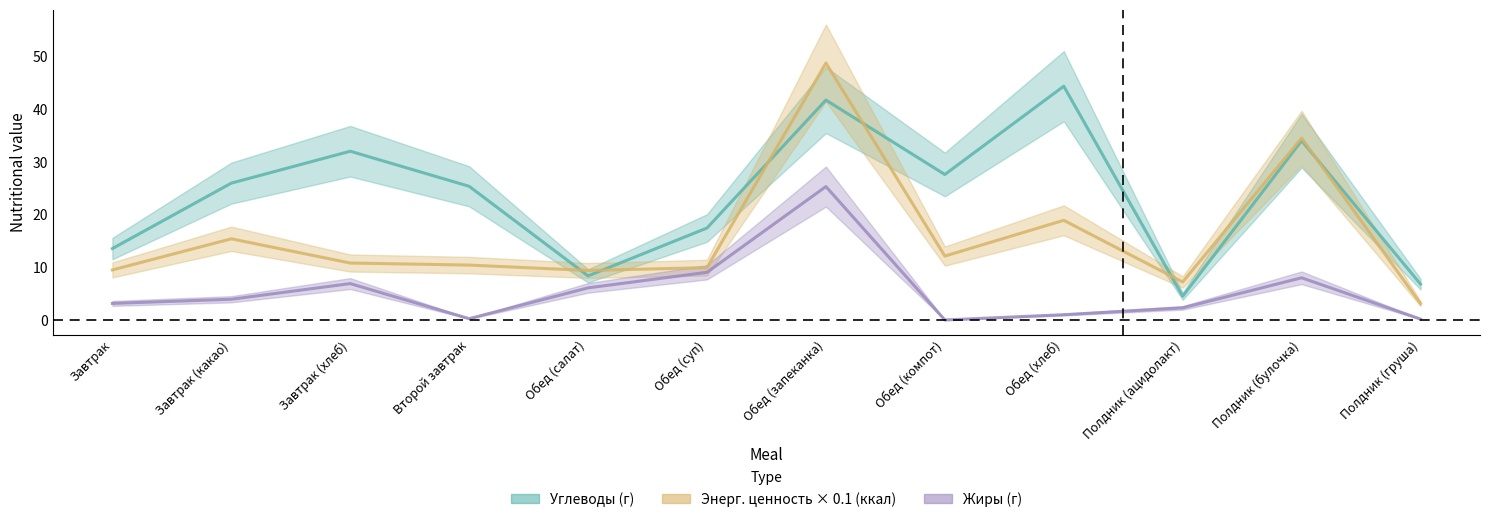

Reading left to right, what are all the values shown in this chart?

Углеводы (г): 13.5	25.9	32.0	25.4	8.4	17.4	41.7	27.6	44.3	4.5	34.0	6.8
Энергетическая ценность (ккал): 9.5	15.4	10.8	10.4	9.4	9.9	48.7	12.1	18.9	7.2	34.5	3.1
Жиры (г): 3.1	3.9	6.9	0.2	6.1	9.0	25.3	0.0	1.0	2.3	8.0	0.2